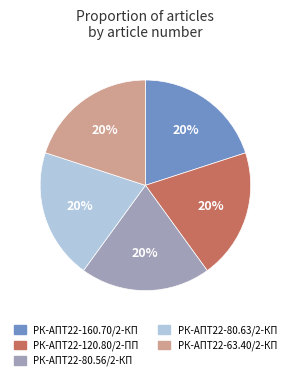

How many slices are in this pie chart?

5